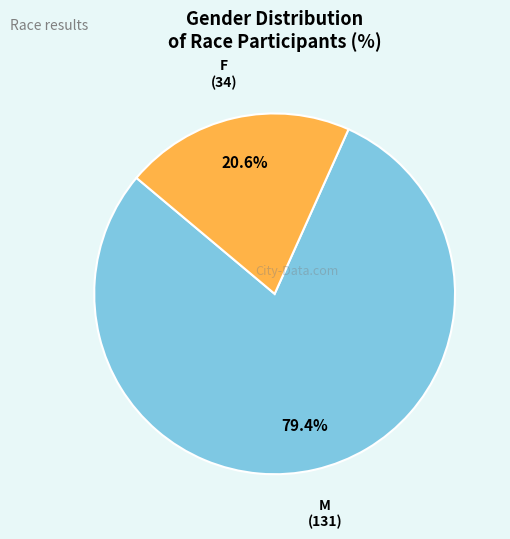

How many slices are in this pie chart?

2